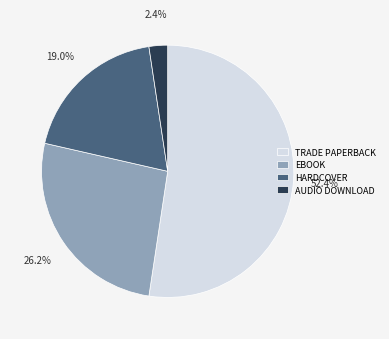

Which has a higher value, TRADE PAPERBACK or EBOOK?

TRADE PAPERBACK